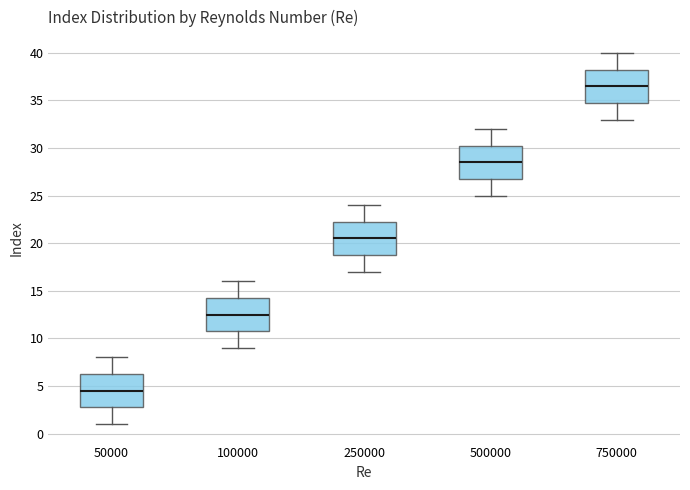

Reading left to right, read every box against the y-axis: the position of its median line, the range the box covers, and the ends of its whiskers. The values are not printed on the chart, so give them approximately, as read against the axis.

50000: median 4.5, box 3.0 to 6.5, whiskers 1.0 to 8.0
100000: median 12.5, box 11.0 to 14.5, whiskers 9.0 to 16.0
250000: median 20.5, box 19.0 to 22.5, whiskers 17.0 to 24.0
500000: median 28.5, box 27.0 to 30.5, whiskers 25.0 to 32.0
750000: median 36.5, box 35.0 to 38.5, whiskers 33.0 to 40.0